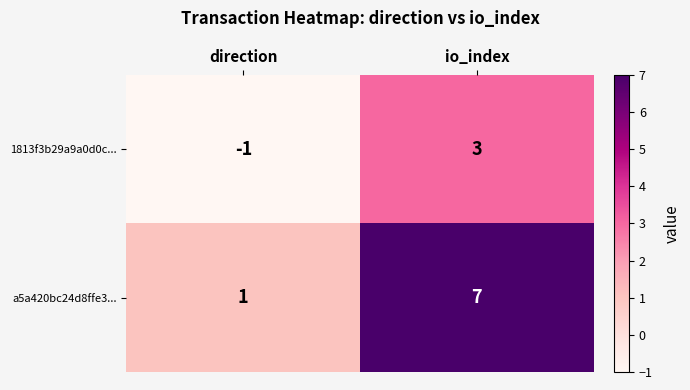

At direction, list the series in order from smallest to largest.

1813f3b29a9a0d0c..., a5a420bc24d8ffe3...